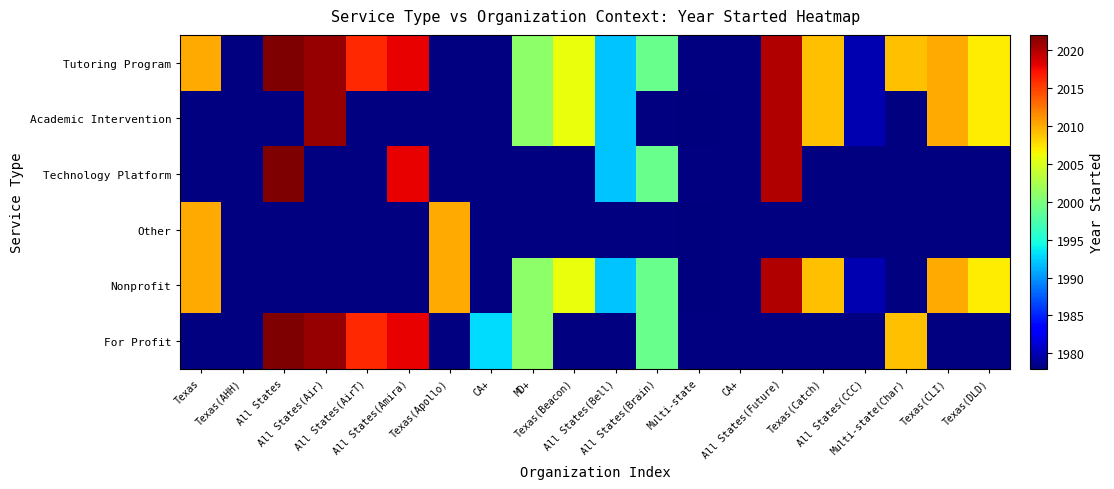

Rank the series by their maximum value, from lowest to highest.

Other, Nonprofit, Academic Intervention, Tutoring Program, Technology Platform, For Profit